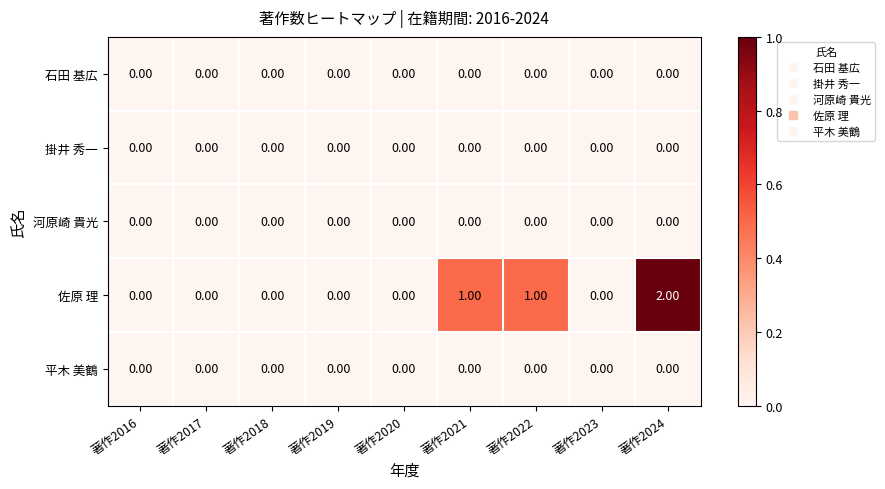

Which series has the largest total across all categories?

佐原 理